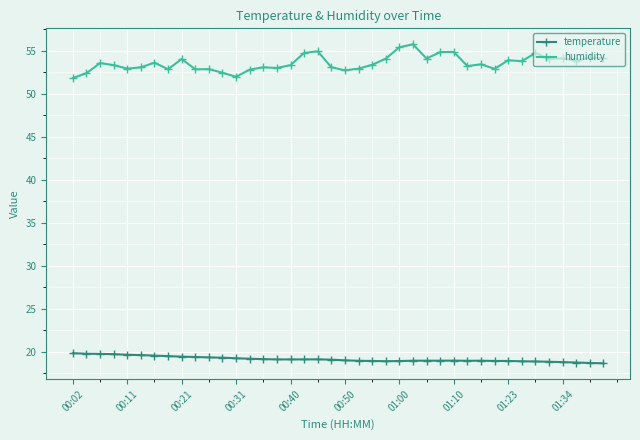

Which series has the widest spread of values?

humidity